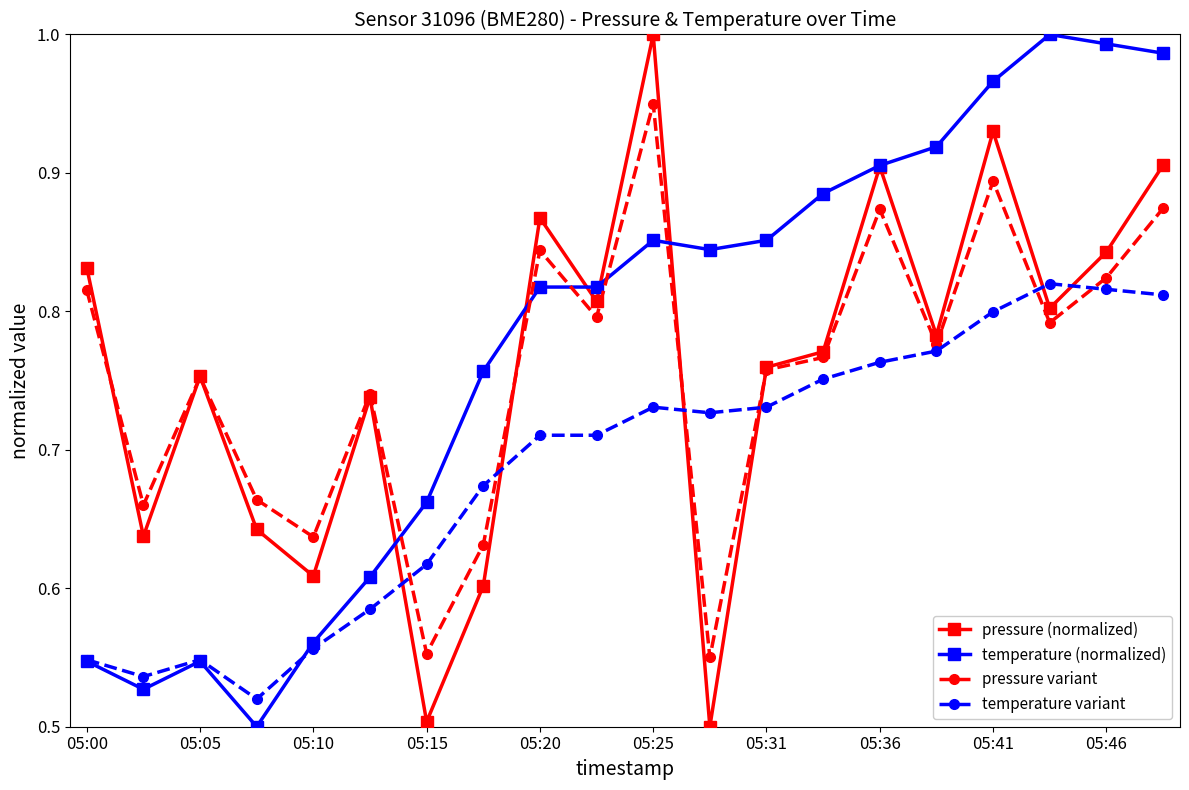

After their last crossing, which series has the higher values: temperature (normalized) or pressure variant?

temperature (normalized)